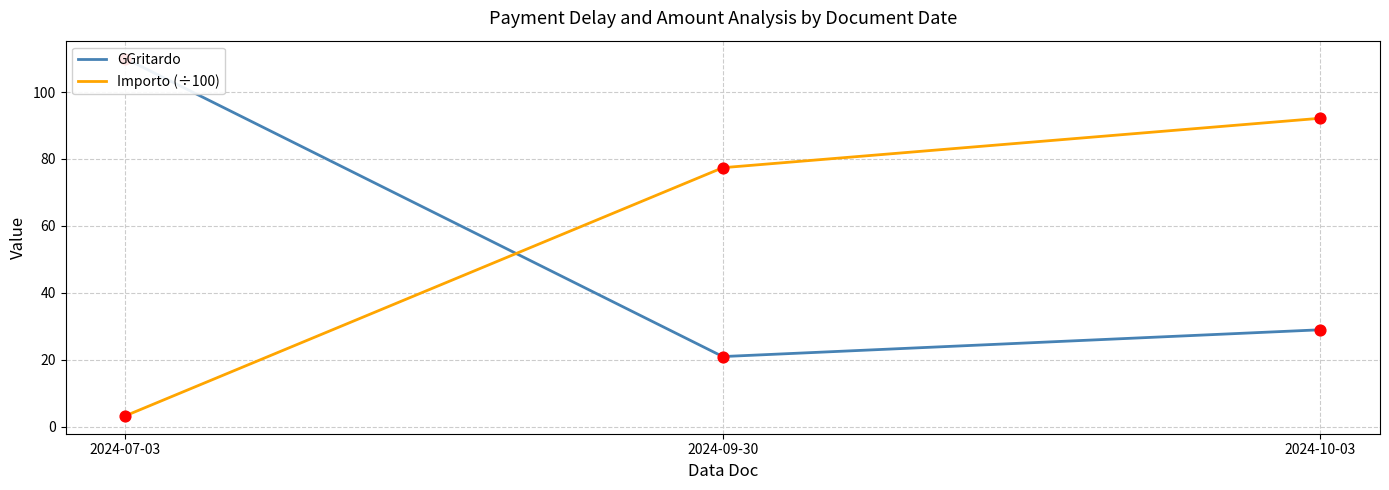

What are all the series names shown in the legend?

GGritardo, Importo (÷100)